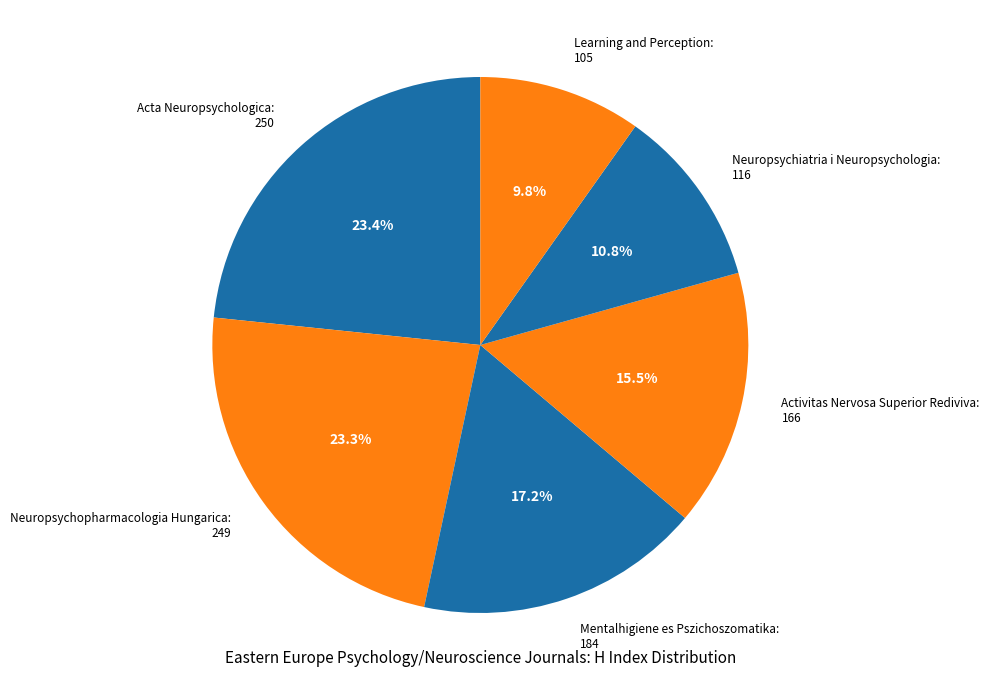

Is it true that Neuropsychiatria i Neuropsychologia is 23% of the pie?

False